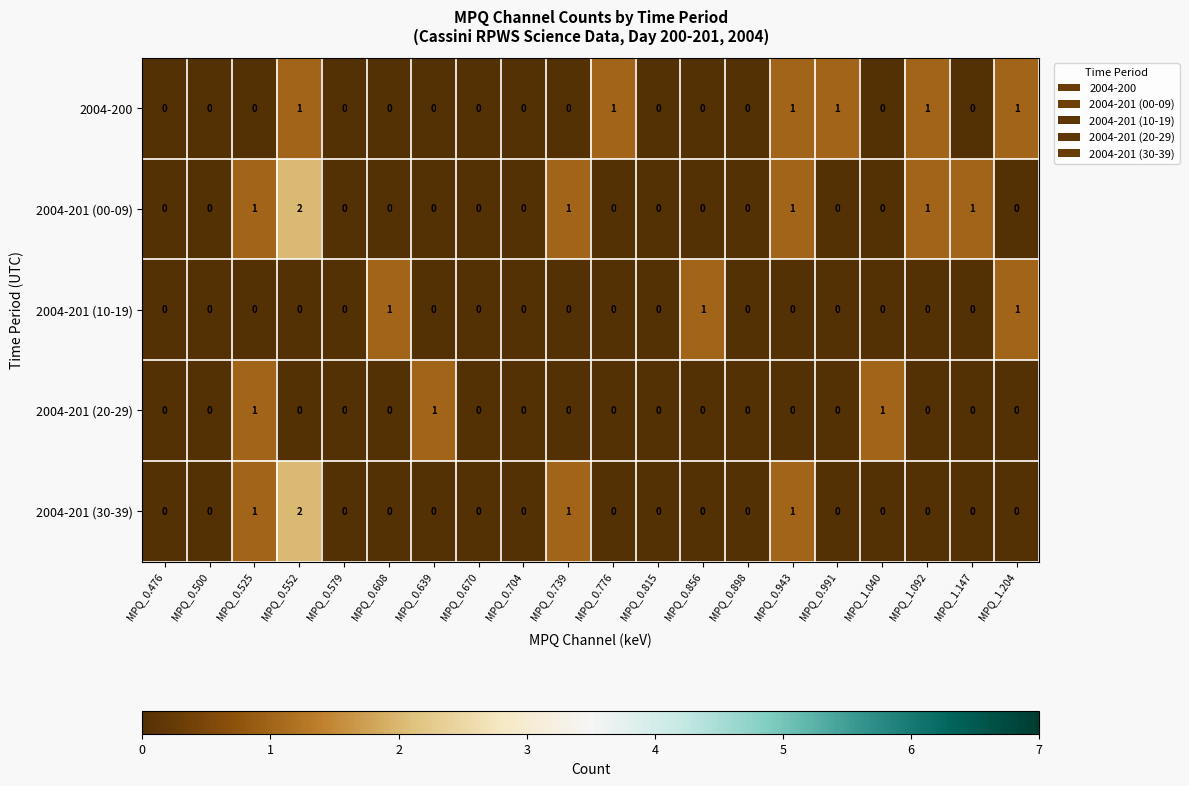

Between MPQ_0.991 and MPQ_1.092, which series saw the biggest shift?

2004-201 (00-09)